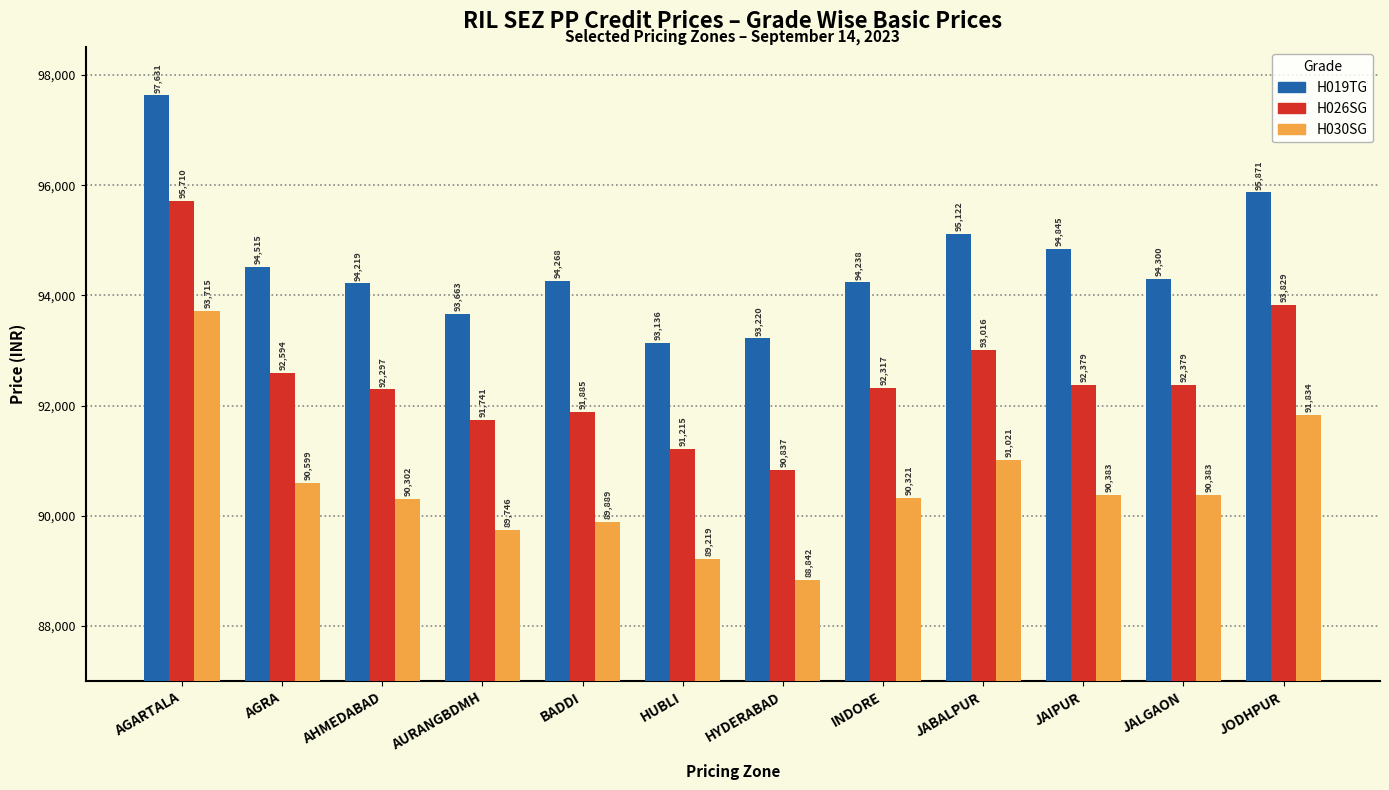

How many values in the H019TG series are below 94300?

6